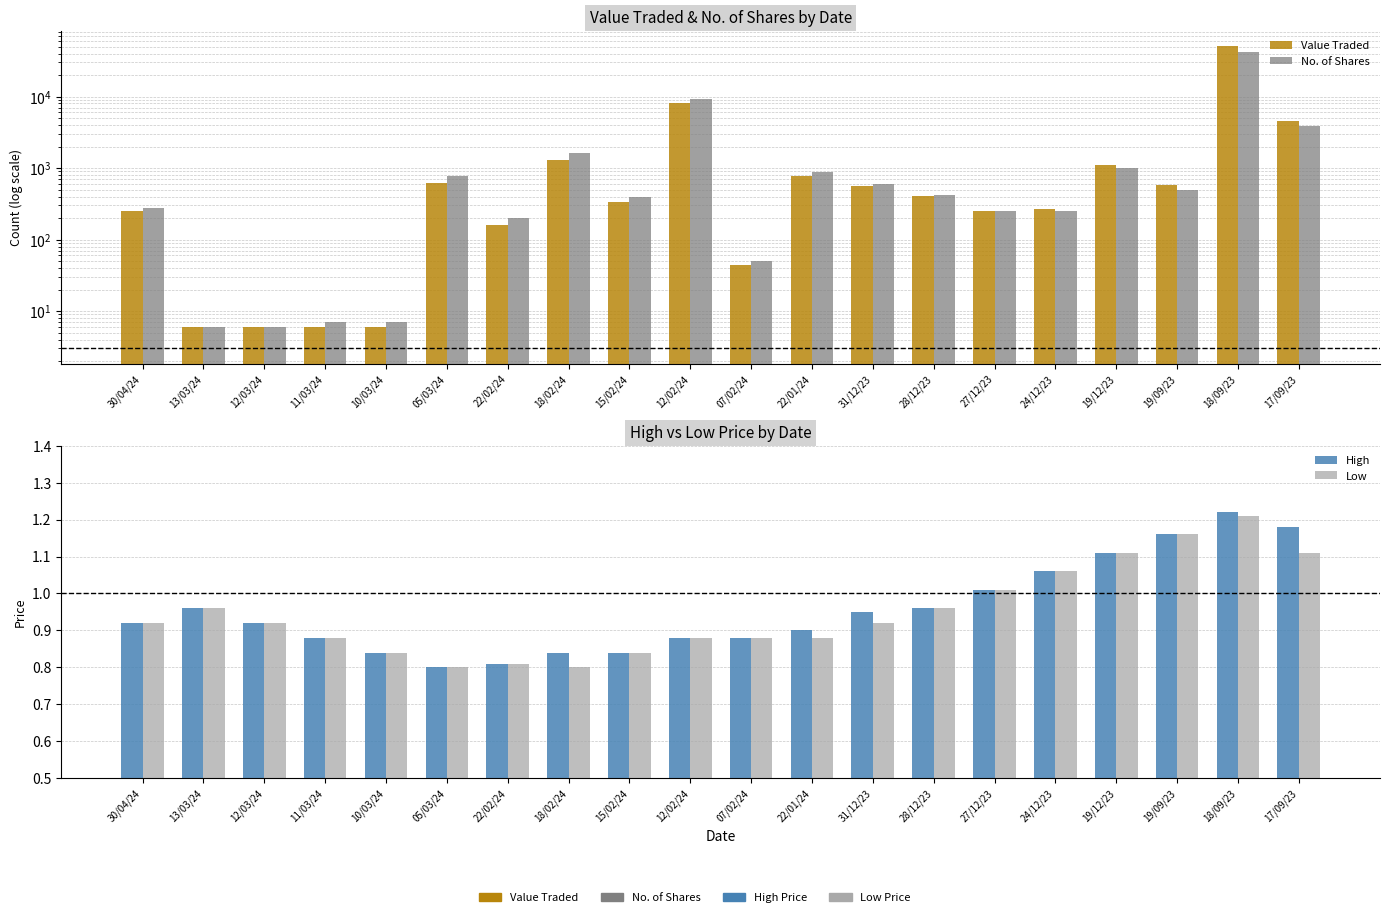

Is the value of High at 18/09/23 greater than the value of Low at 11/03/24?

Yes